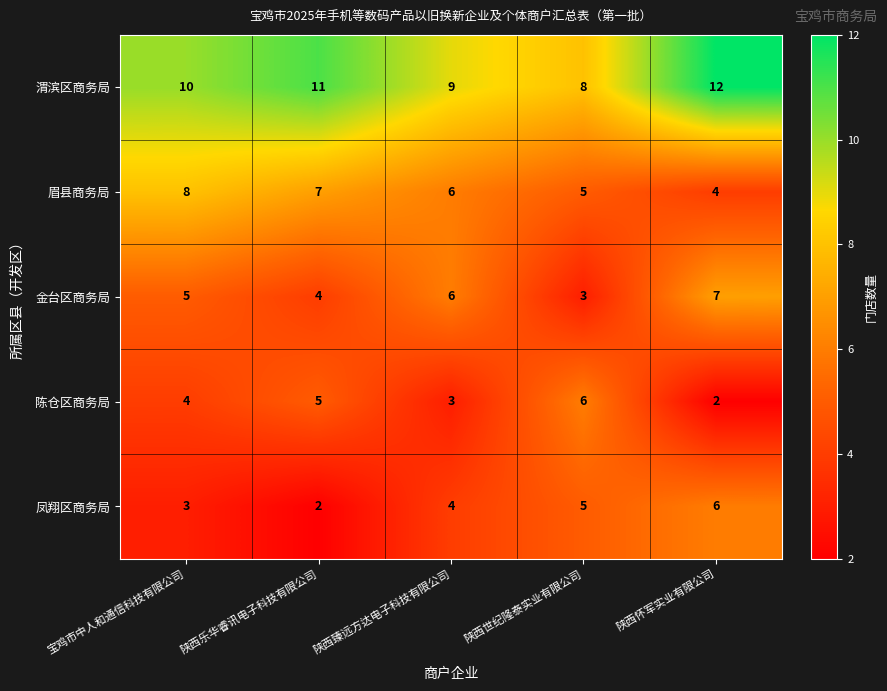

Reading right to left, transcribe all the data shown in this chart.

渭滨区商务局: 陕西怀军实业有限公司=12	陕西世纪隆泰实业有限公司=8	陕西臻远方达电子科技有限公司=9	陕西乐华睿讯电子科技有限公司=11	宝鸡市中人和通信科技有限公司=10
眉县商务局: 陕西怀军实业有限公司=4	陕西世纪隆泰实业有限公司=5	陕西臻远方达电子科技有限公司=6	陕西乐华睿讯电子科技有限公司=7	宝鸡市中人和通信科技有限公司=8
金台区商务局: 陕西怀军实业有限公司=7	陕西世纪隆泰实业有限公司=3	陕西臻远方达电子科技有限公司=6	陕西乐华睿讯电子科技有限公司=4	宝鸡市中人和通信科技有限公司=5
陈仓区商务局: 陕西怀军实业有限公司=2	陕西世纪隆泰实业有限公司=6	陕西臻远方达电子科技有限公司=3	陕西乐华睿讯电子科技有限公司=5	宝鸡市中人和通信科技有限公司=4
凤翔区商务局: 陕西怀军实业有限公司=6	陕西世纪隆泰实业有限公司=5	陕西臻远方达电子科技有限公司=4	陕西乐华睿讯电子科技有限公司=2	宝鸡市中人和通信科技有限公司=3